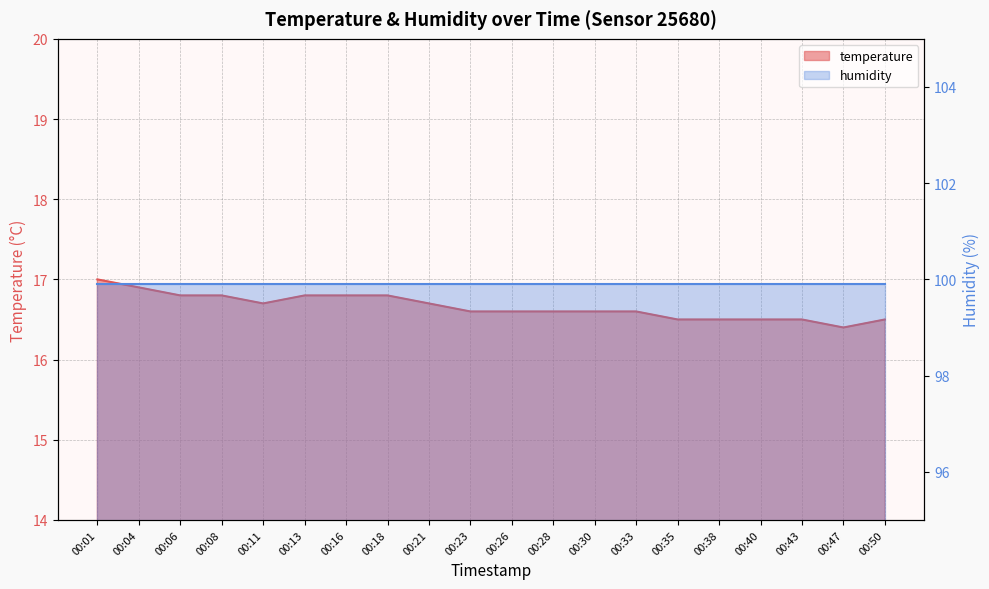

What is the sum of all values?

333.2